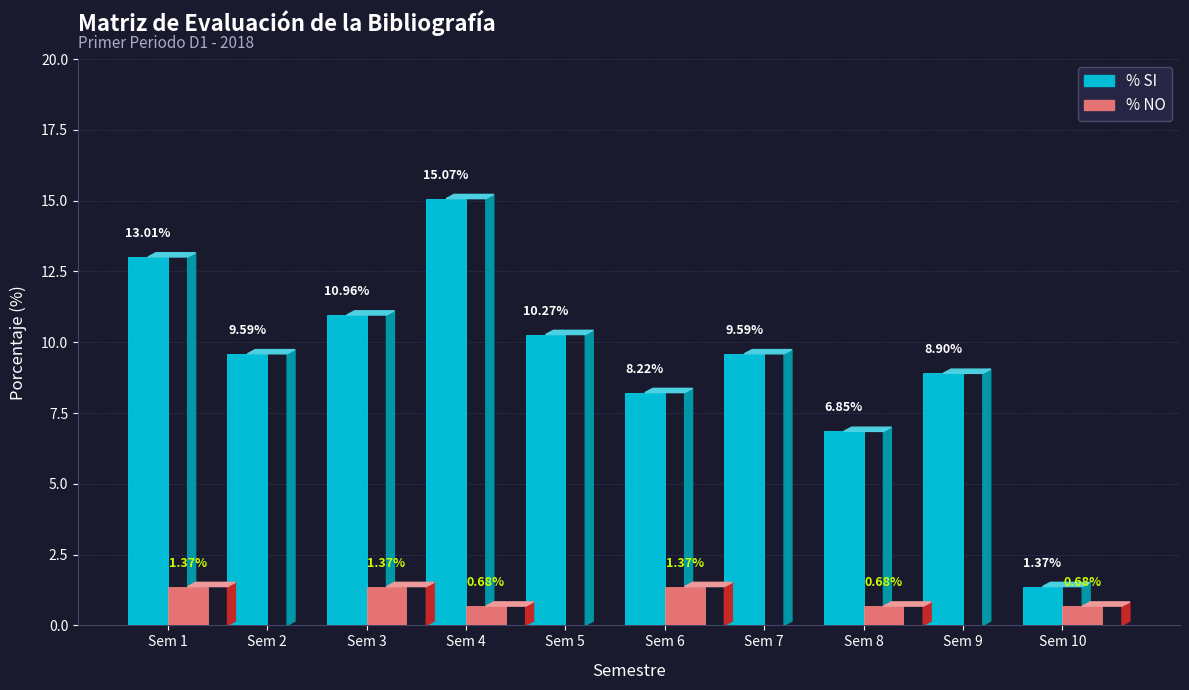

Reading left to right, what are all the values shown in this chart?

% SI: 1=13.0	2=9.6	3=11.0	4=15.1	5=10.3	6=8.2	7=9.6	8=6.8	9=8.9	10=1.4
% NO: 1=1.4	2=0.0	3=1.4	4=0.7	5=0.0	6=1.4	7=0.0	8=0.7	9=0.0	10=0.7